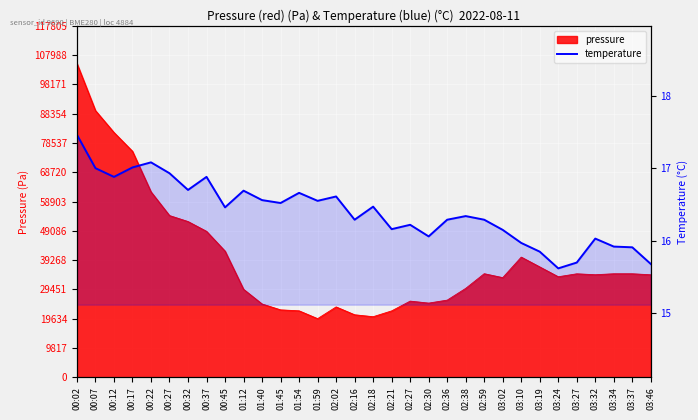

What is the difference between the values at 03:27 and 01:54?

1.0